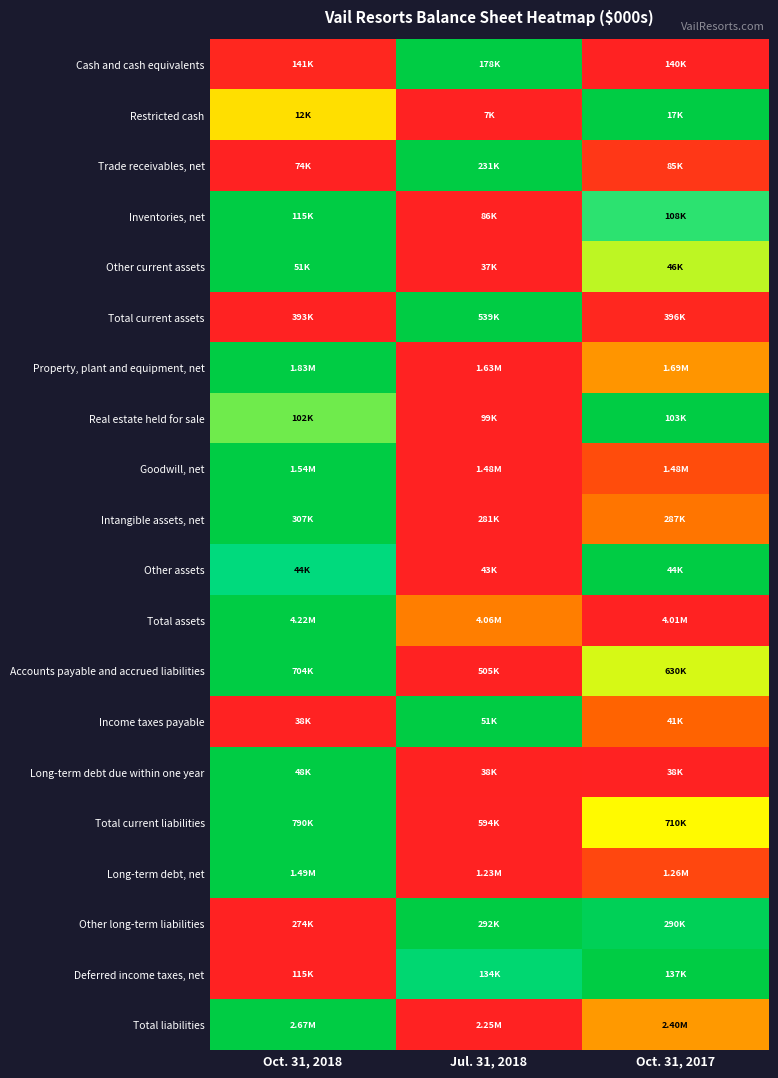

What is the greatest value displayed?

1.0